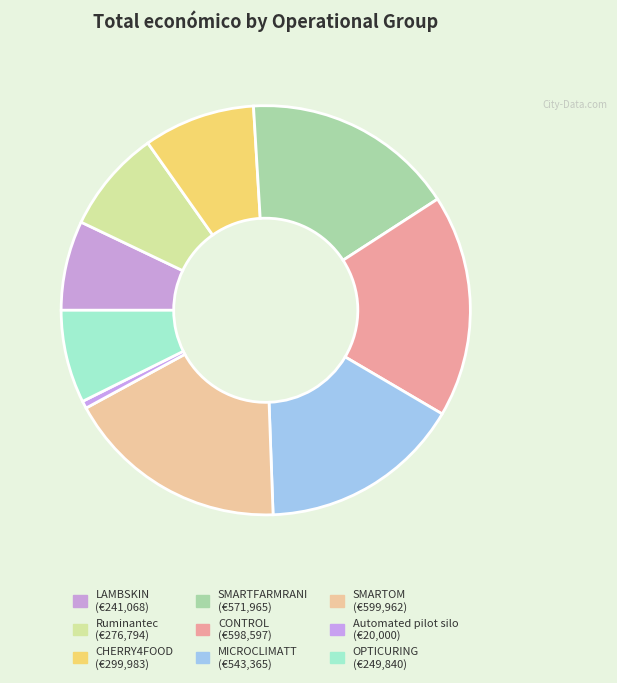

Count the number of slices in the pie.

9